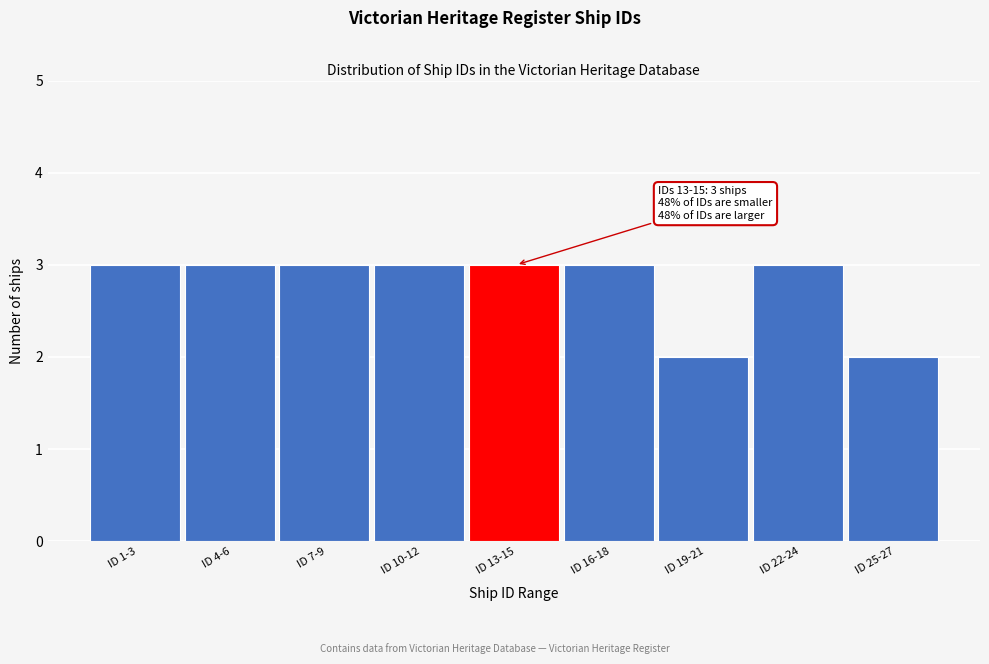

Reading right to left, transcribe all the data shown in this chart.

ID 25-27=2	ID 22-24=3	ID 19-21=2	ID 16-18=3	ID 13-15=3	ID 10-12=3	ID 7-9=3	ID 4-6=3	ID 1-3=3